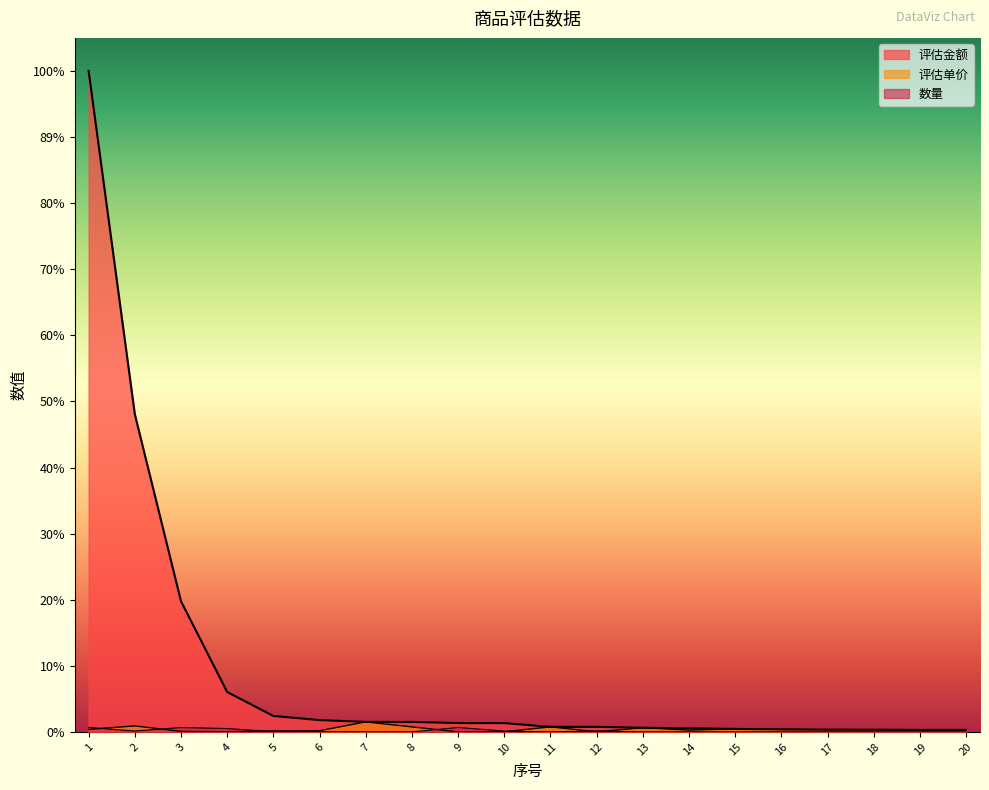

Does the chart have visible grid lines?

No